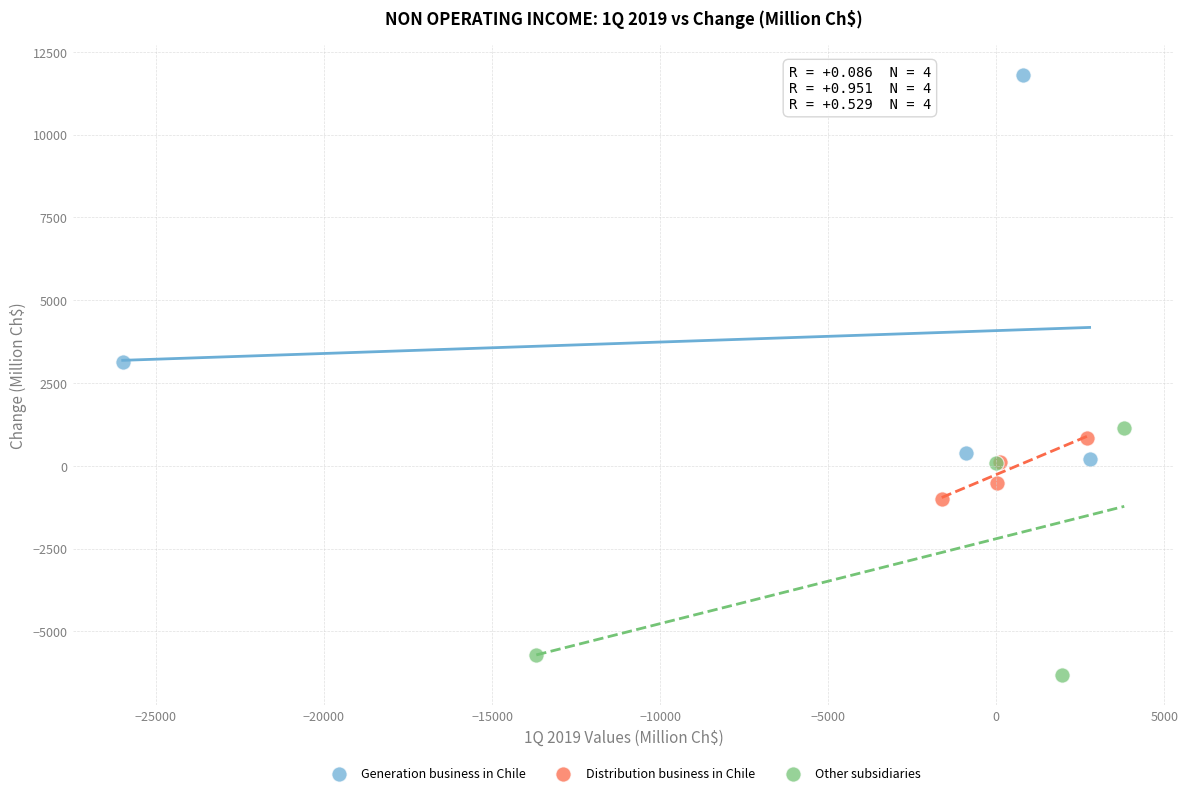

Which series has the widest spread of Y values?

Generation business in Chile